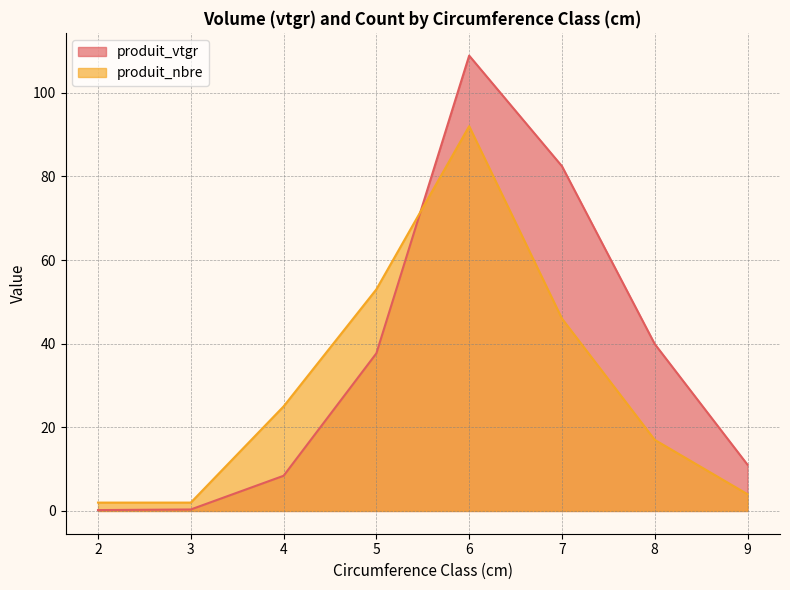

What is the sum of all produit_vtgr values?

289.0